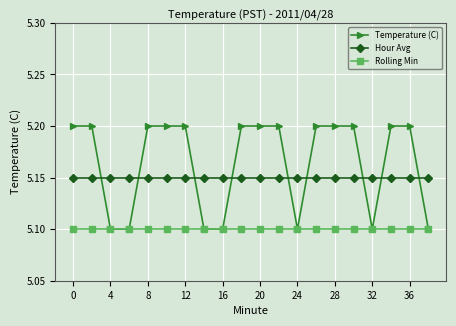

At how many categories does at least one series exceed 5?

20